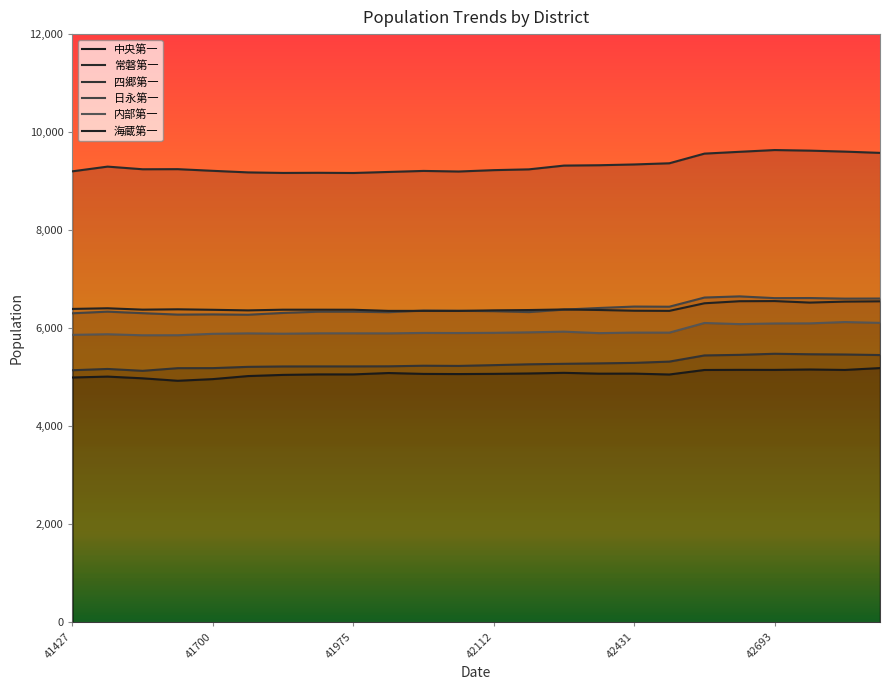

Which series has the largest total across all categories?

常磐第一